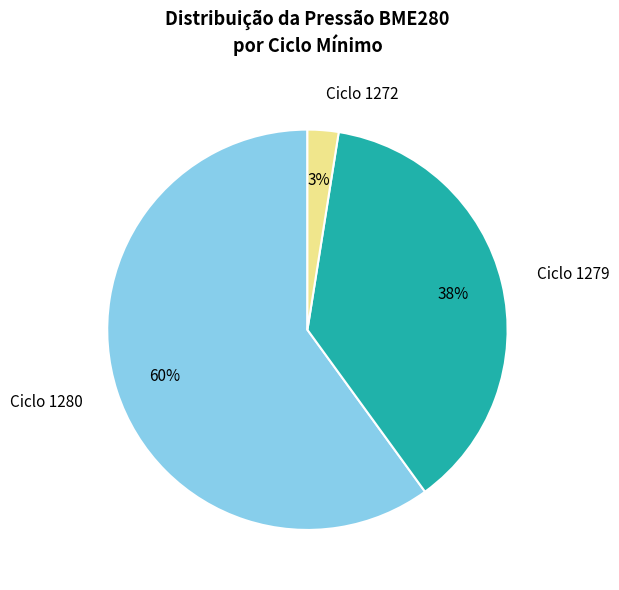

Is the sum of Ciclo 1280 and Ciclo 1272 greater than half?

Yes